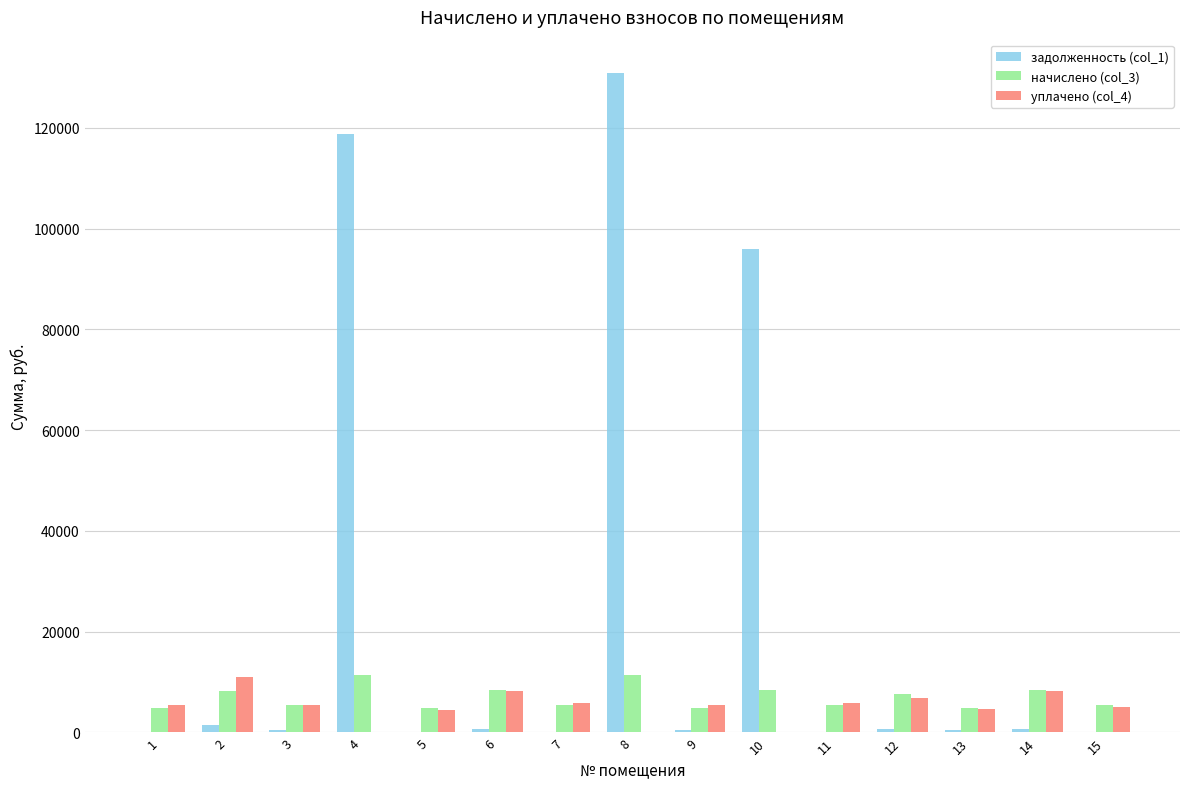

The value of задолженность (col_1) at 4 is 201780.8. True or false?

False